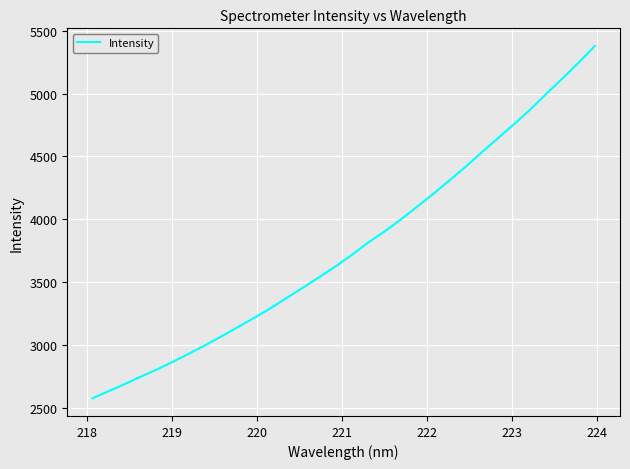

What is the maximum value shown in the chart?

5380.1